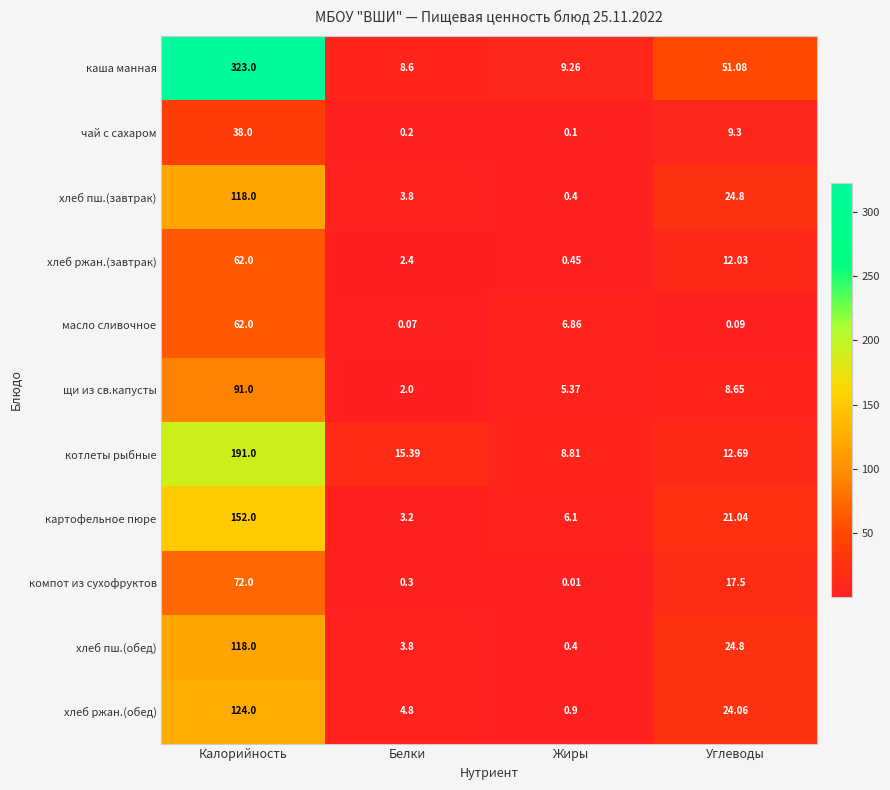

Which category has the lowest value in the котлеты рыбные series?

Жиры